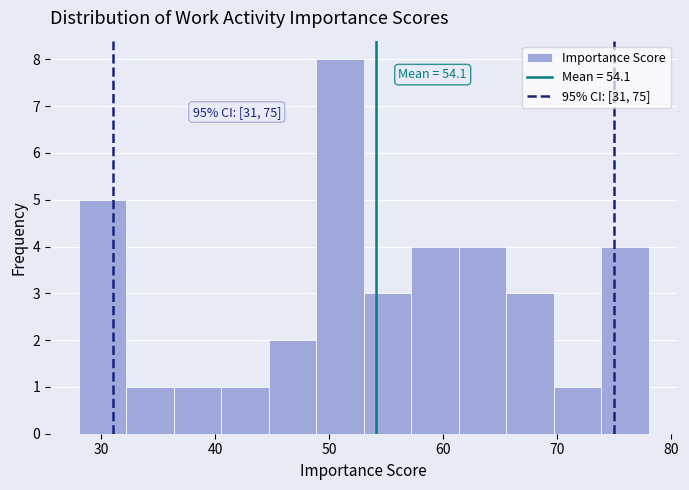

Over which range of the x-axis is the bar tallest?

49 to 53